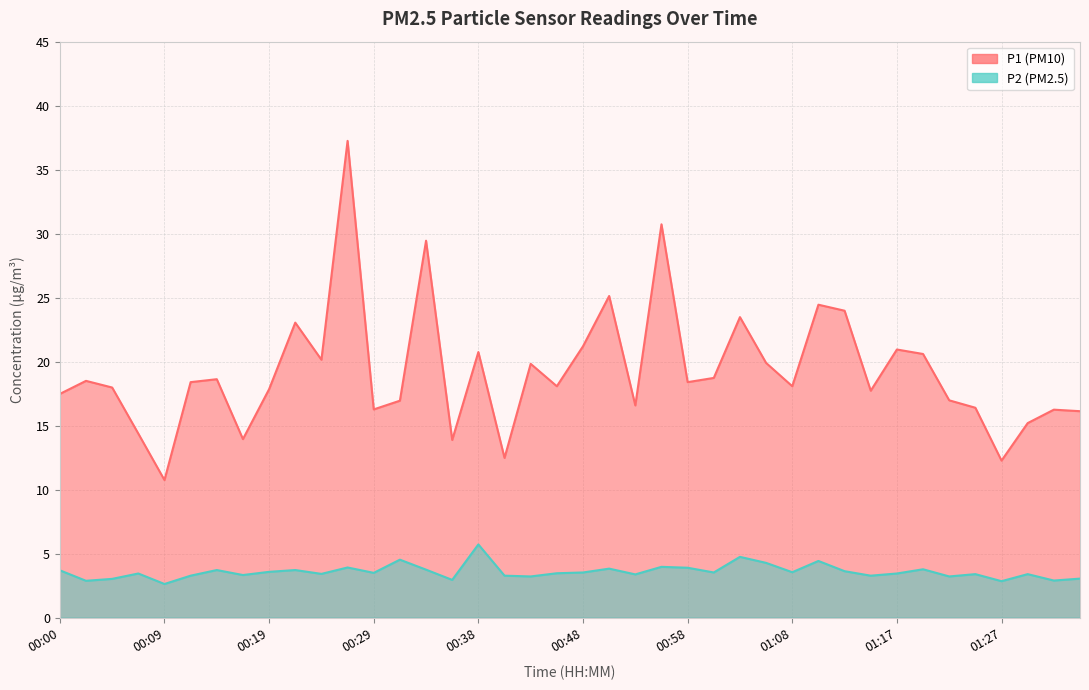

What is the average value of the P2 series?

3.6